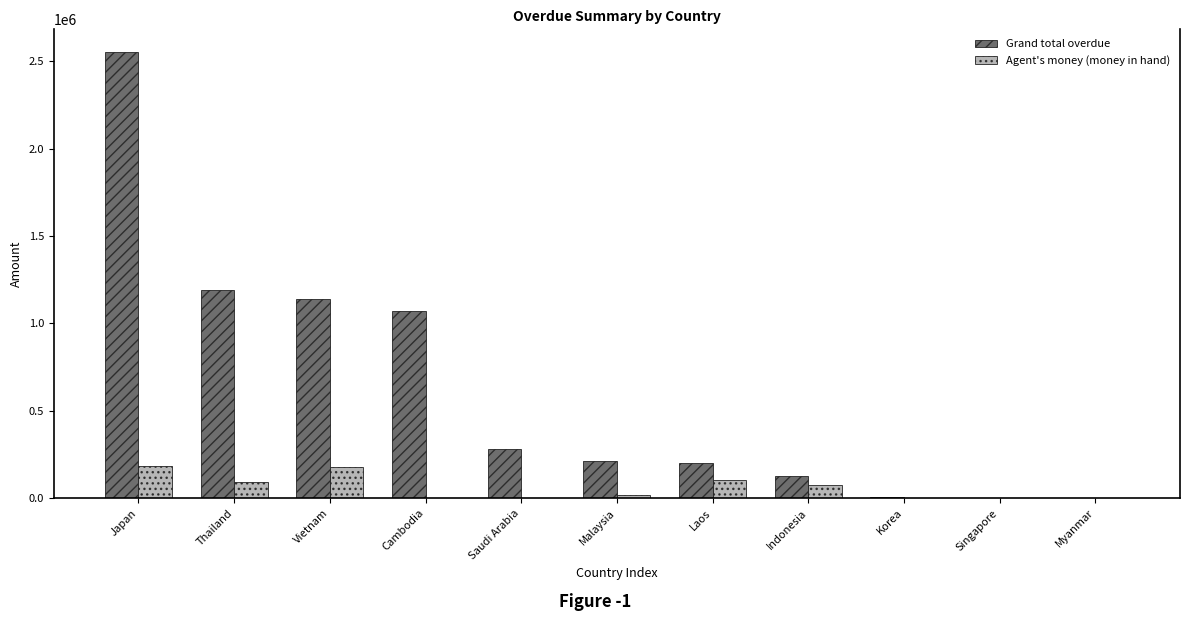

At which category is the sum across all series the highest?

Japan